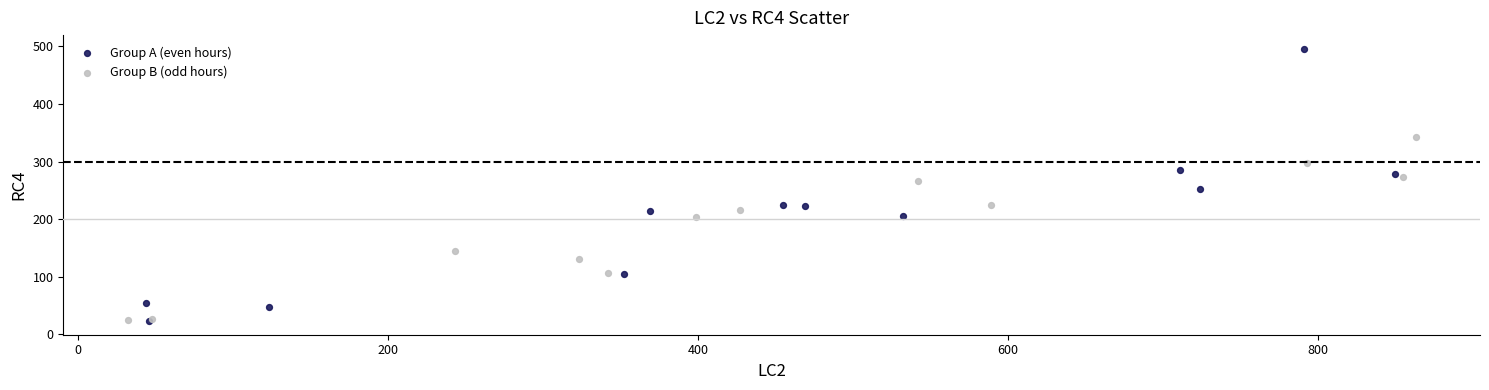

What are all the series names shown in the legend?

Group A (even hours), Group B (odd hours)